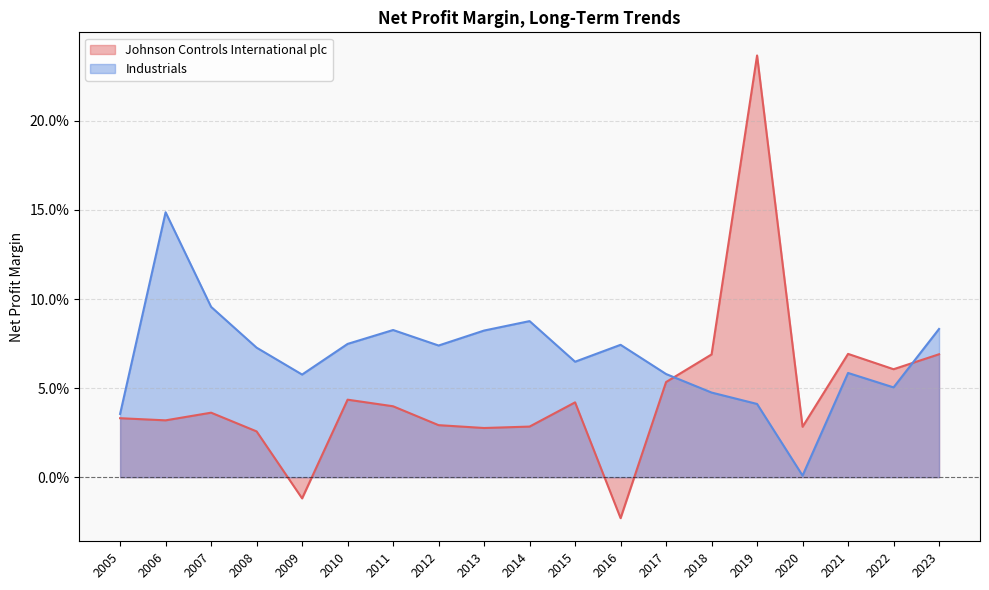

Read the Johnson Controls International plc value at 2021.

0.1